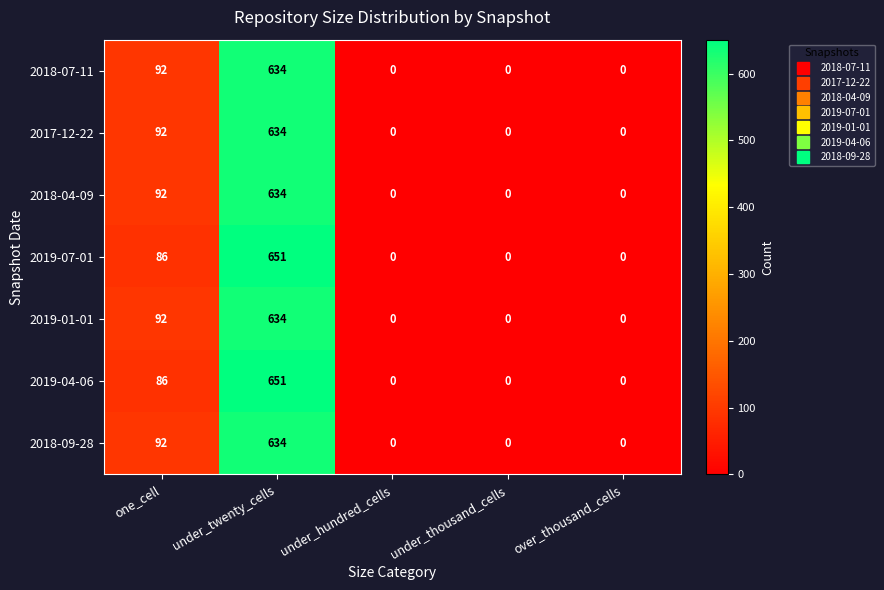

What is the maximum value shown in the chart?

651